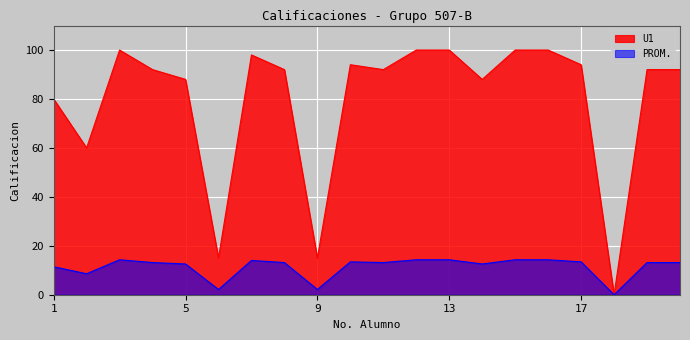

What is the value of the U1 point at the 17th from the left?

94.0